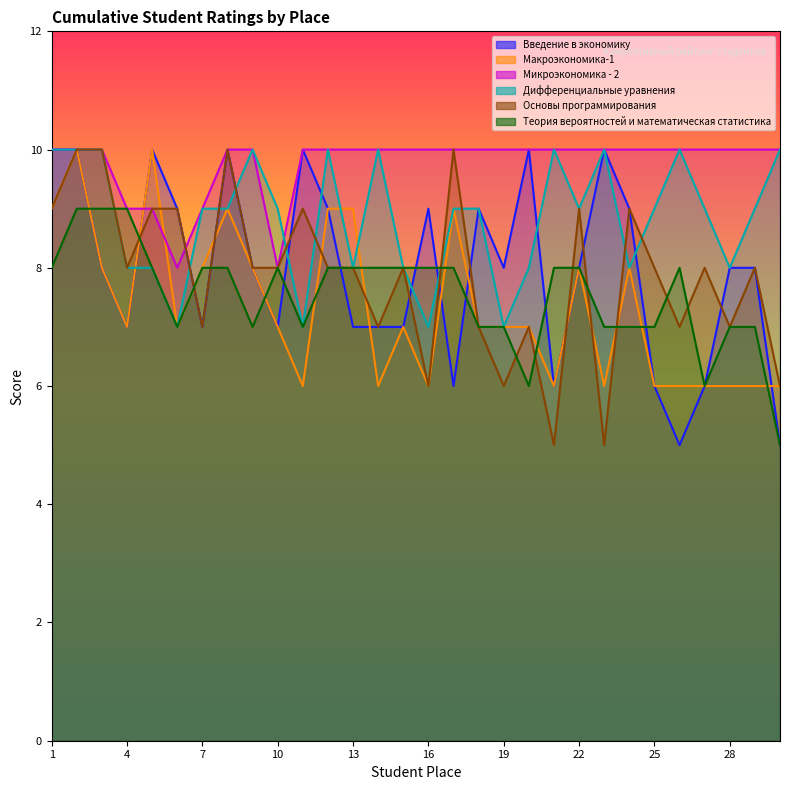

Does the chart have visible grid lines?

No